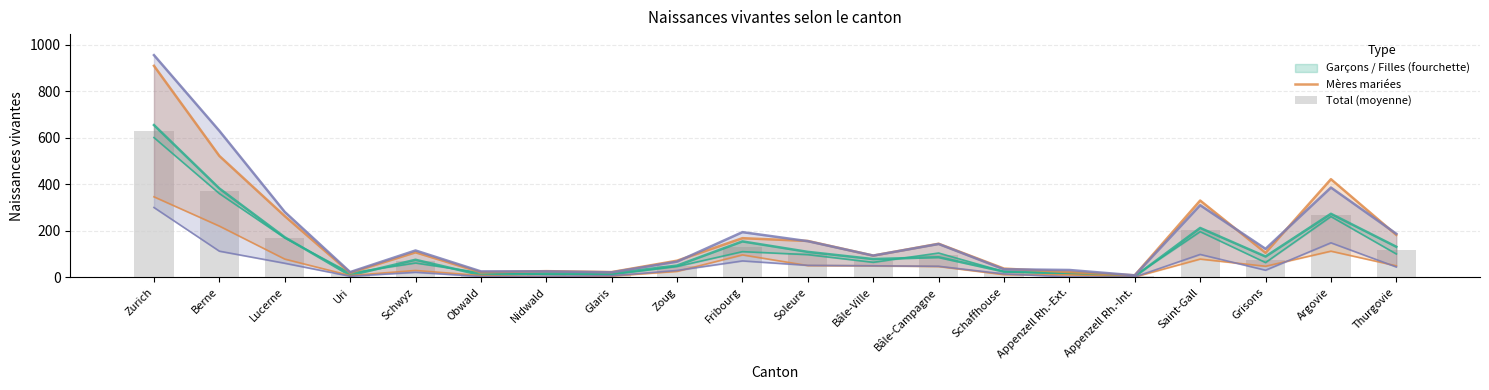

Reading left to right, what are all the values shown in this chart?

Garçons: 655.0	382.0	172.0	8.0	75.0	9.0	16.0	16.0	50.0	154.0	109.0	78.0	86.0	24.0	19.0	3.0	212.0	89.0	273.0	131.0
Mères mariées: 910.0	522.0	263.0	19.0	107.0	21.0	26.0	22.0	71.0	168.0	156.0	93.0	144.0	37.0	22.0	8.0	330.0	105.0	422.0	182.0
Suisse: 956.0	630.0	281.0	22.0	115.0	25.0	25.0	21.0	67.0	194.0	155.0	93.0	143.0	34.0	31.0	8.0	310.0	122.0	386.0	187.0
Total (moyenne): 628.0	371.0	170.5	13.0	68.0	14.0	14.0	13.5	48.0	132.0	103.0	71.0	95.0	24.0	16.0	4.5	204.0	76.0	267.0	115.5